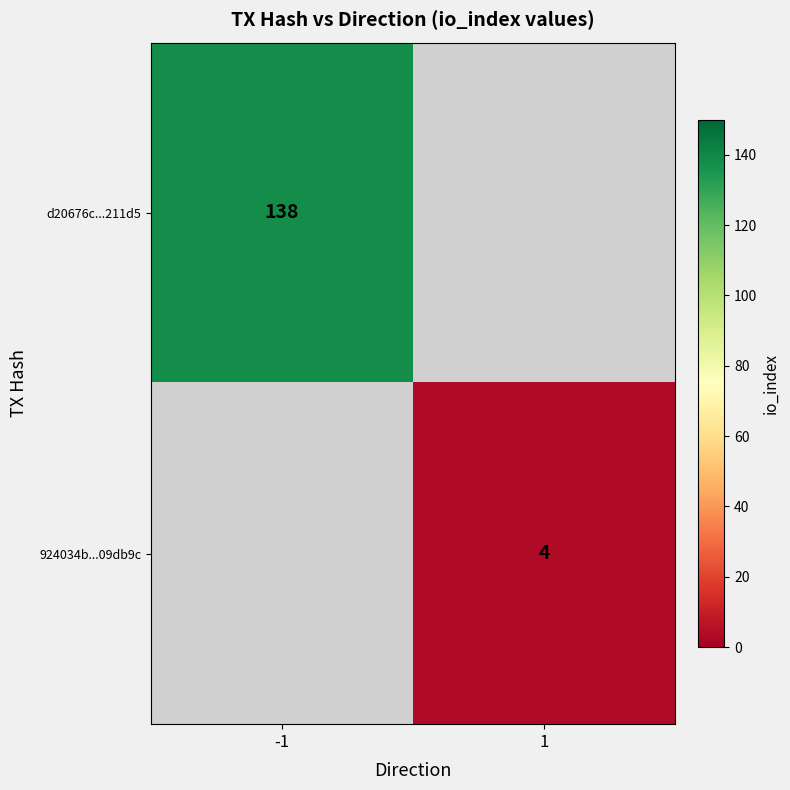

True or false: 924034b...09db9c has a value of 4 at 1.

True